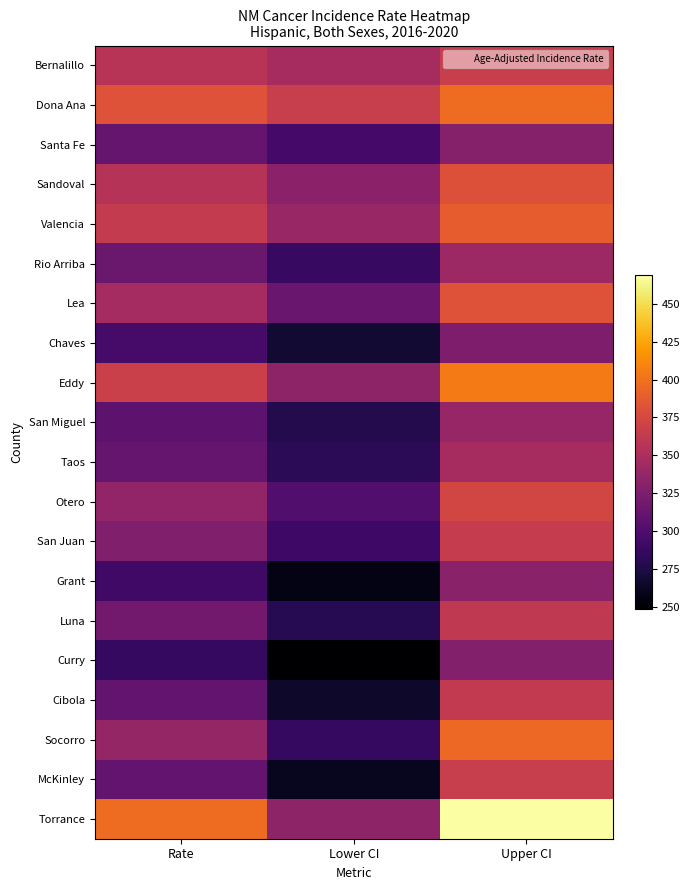

Which series has the largest range (max minus min)?

Torrance